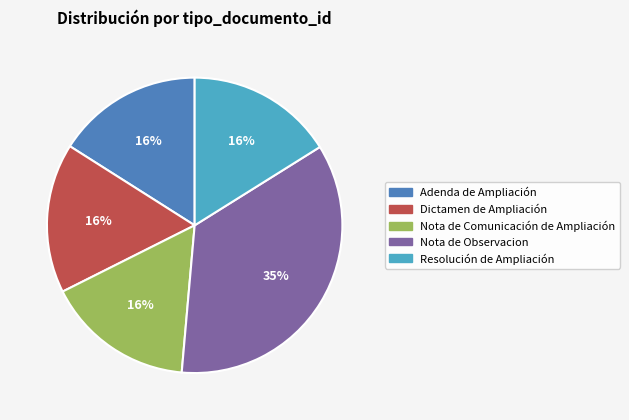

Combined, do Nota de Comunicación de Ampliación and Resolución de Ampliación account for over 50%?

No